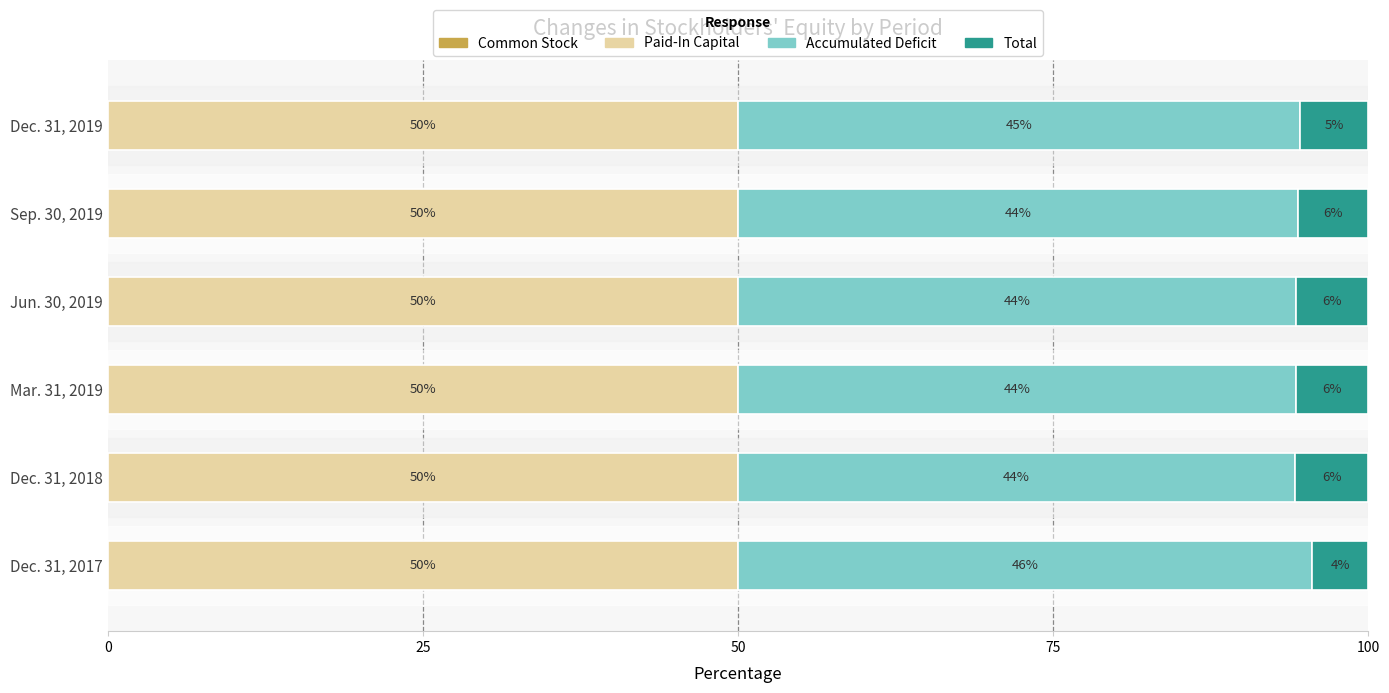

What is the total value across all series at Mar. 31, 2019?

100.0